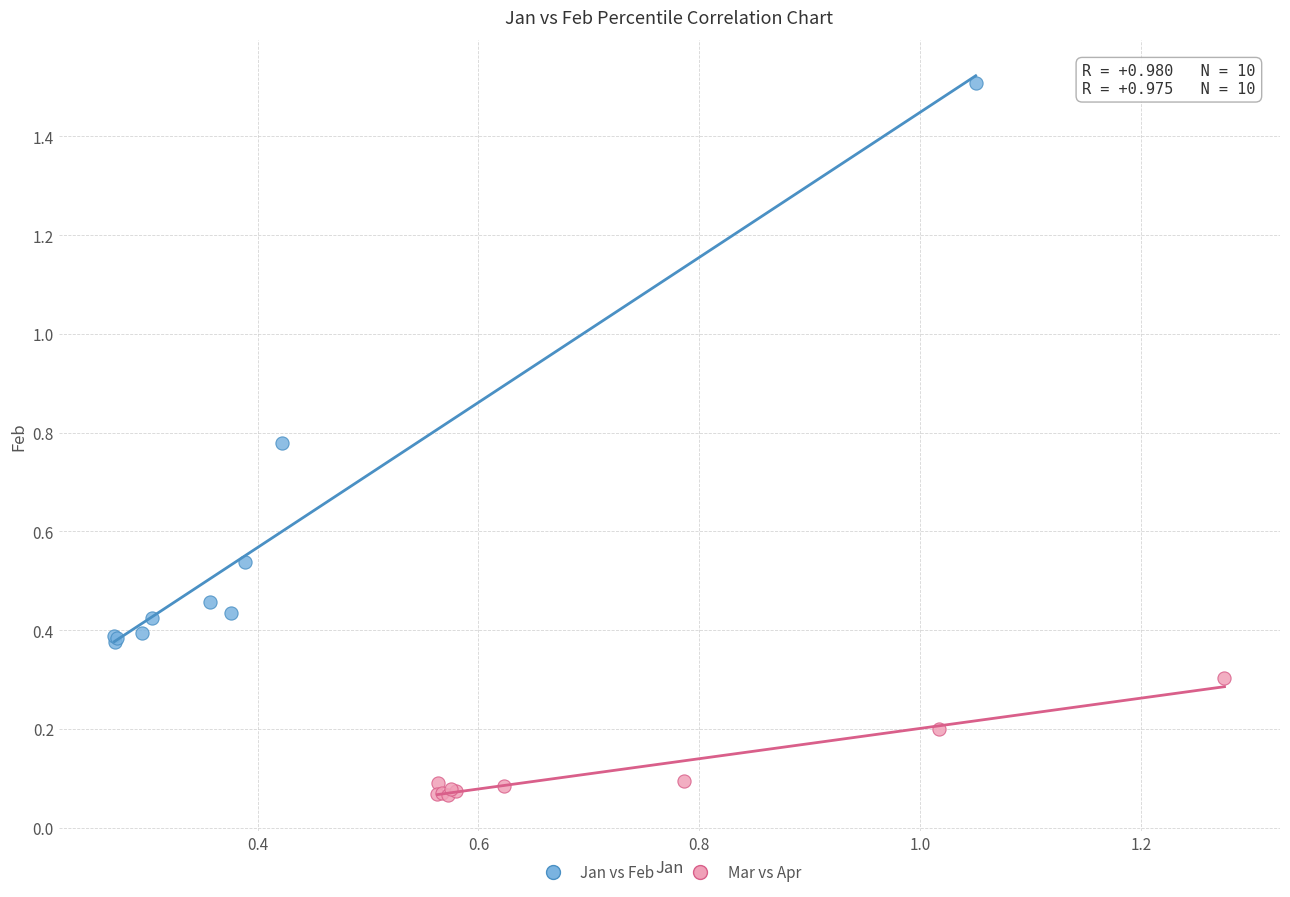

Which series contains the lowest Y value?

Mar vs Apr